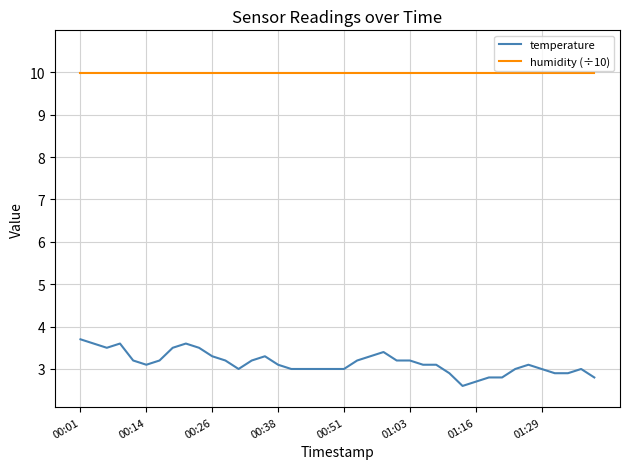

Rank the series by their maximum value, from lowest to highest.

temperature, humidity (÷10)